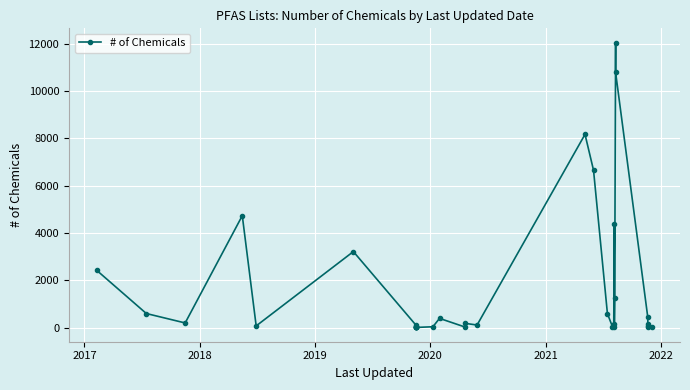

Is this an area chart (filled region under the line)?

No